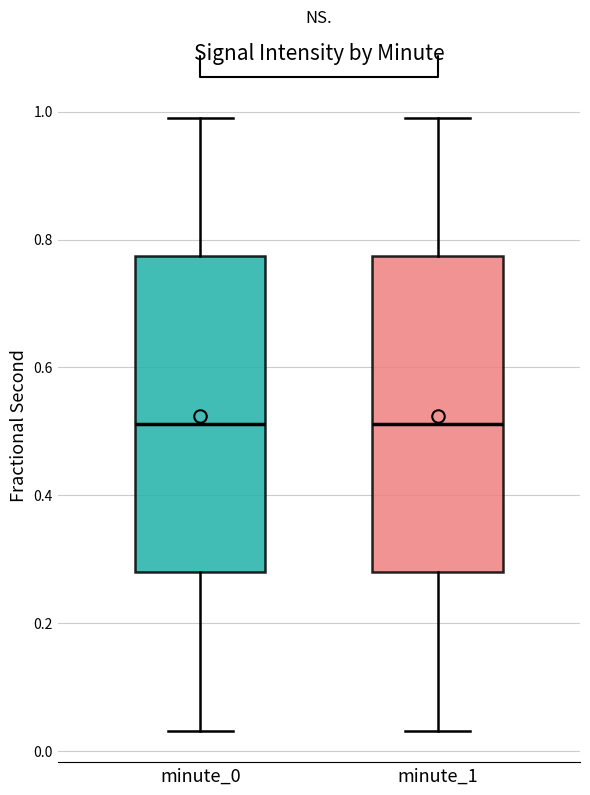

Reading left to right, read every box against the y-axis: the position of its median line, the range the box covers, and the ends of its whiskers. The values are not printed on the chart, so give them approximately, as read against the axis.

minute_0: median 0.52, box 0.28 to 0.78, whiskers 0.04 to 0.98
minute_1: median 0.52, box 0.28 to 0.78, whiskers 0.04 to 0.98